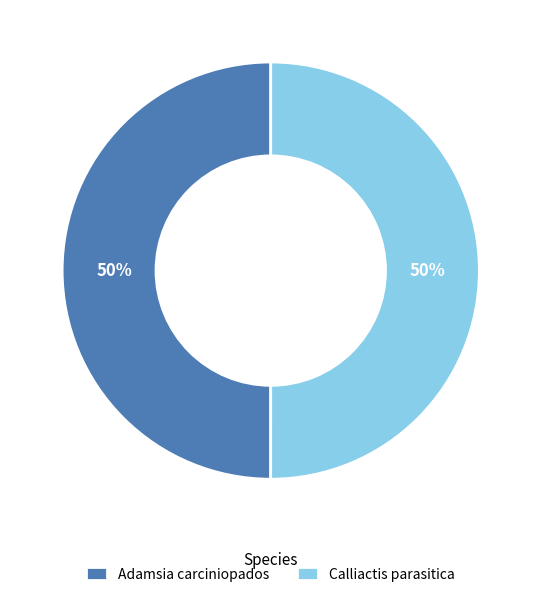

Do Adamsia carciniopados and Calliactis parasitica together represent more than half of the pie?

Yes